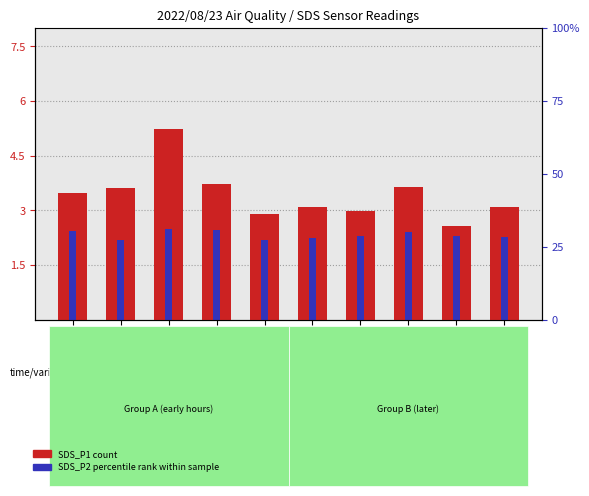

Does the chart contain any negative values?

No